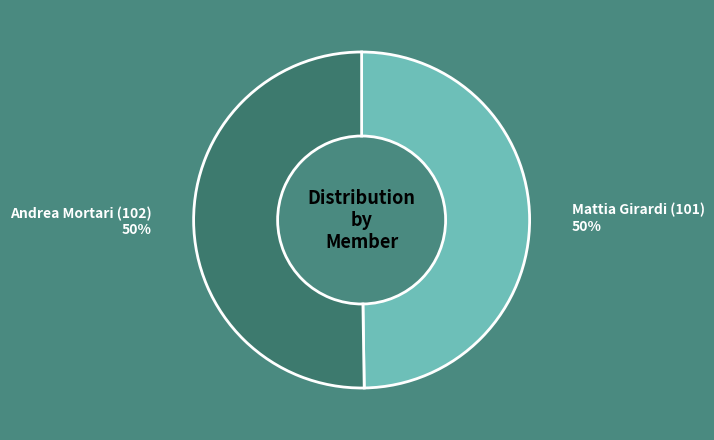

The Andrea Mortari (102) slice represents 40% of the pie. True or false?

False